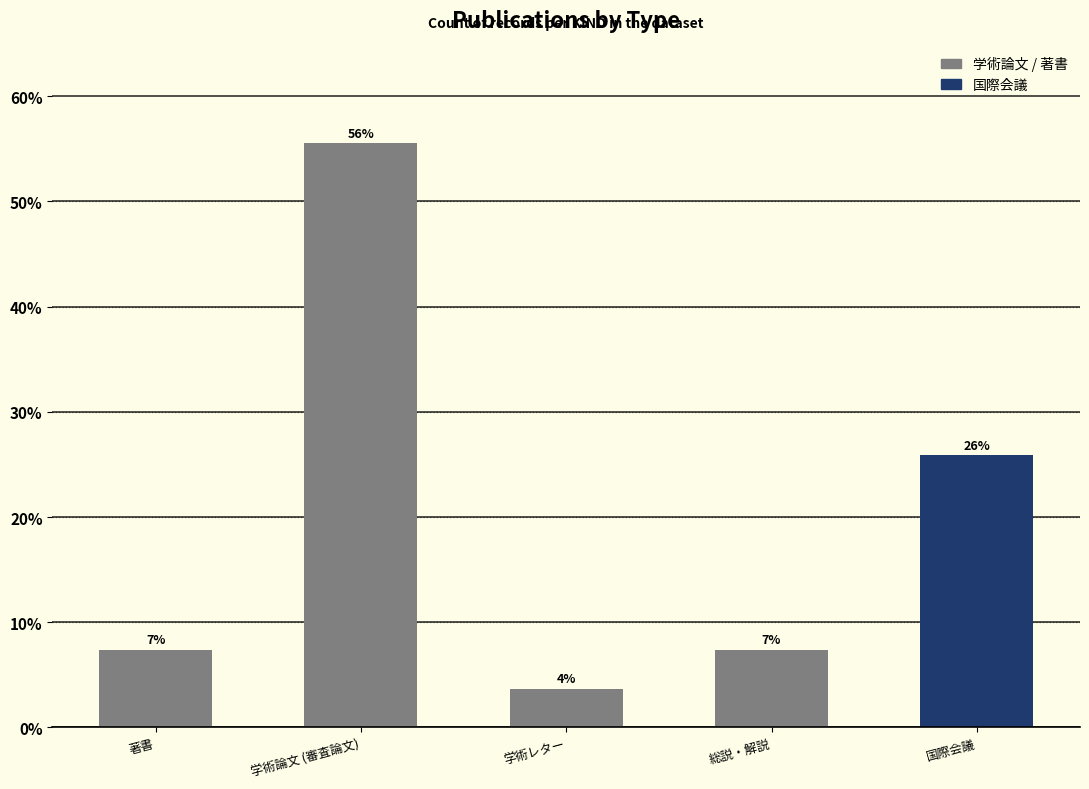

How many bars are there in total?

5